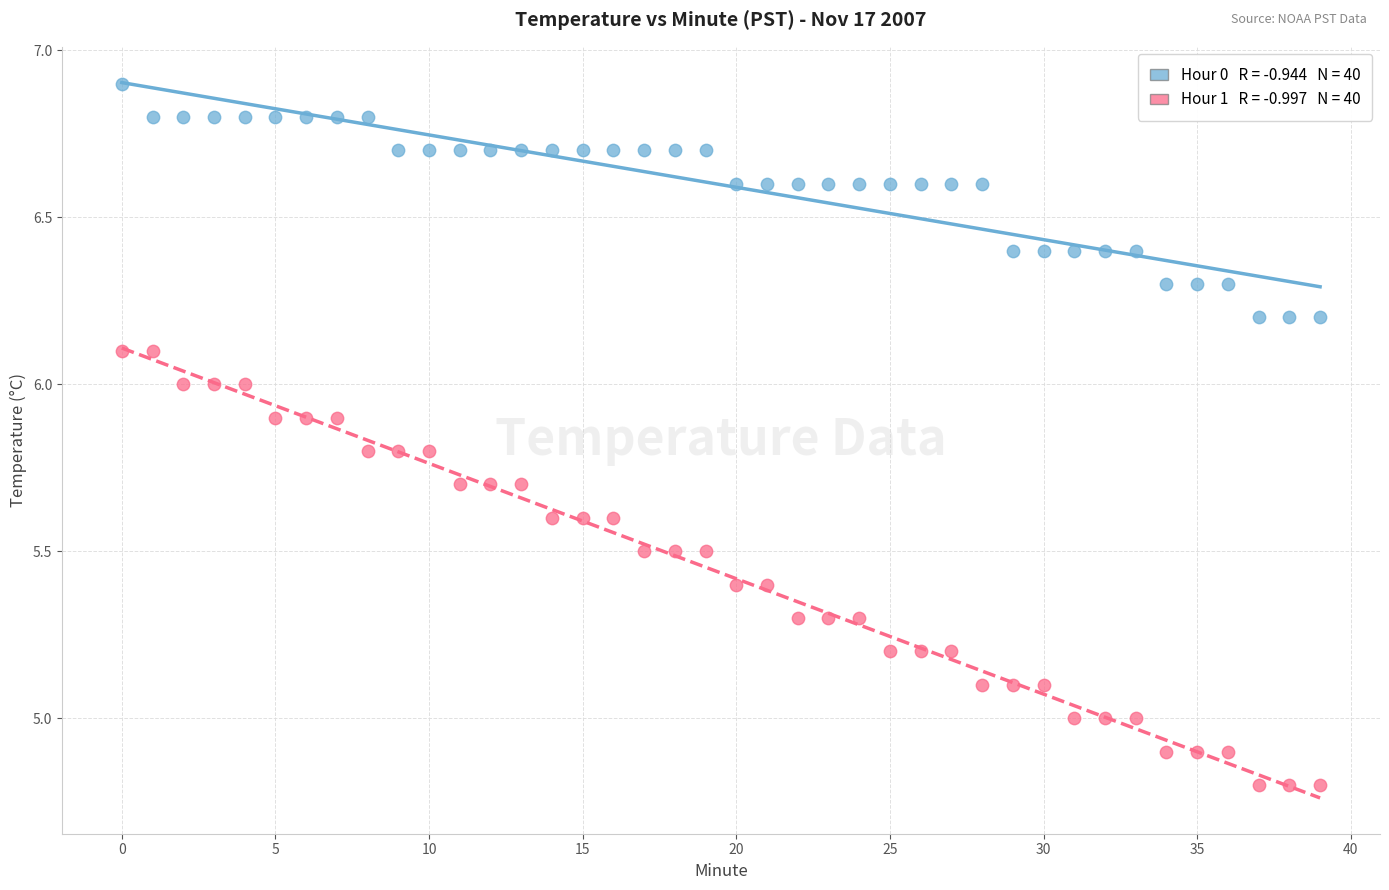

Across all data points, what is the range of Y values (max minus min)?

2.1